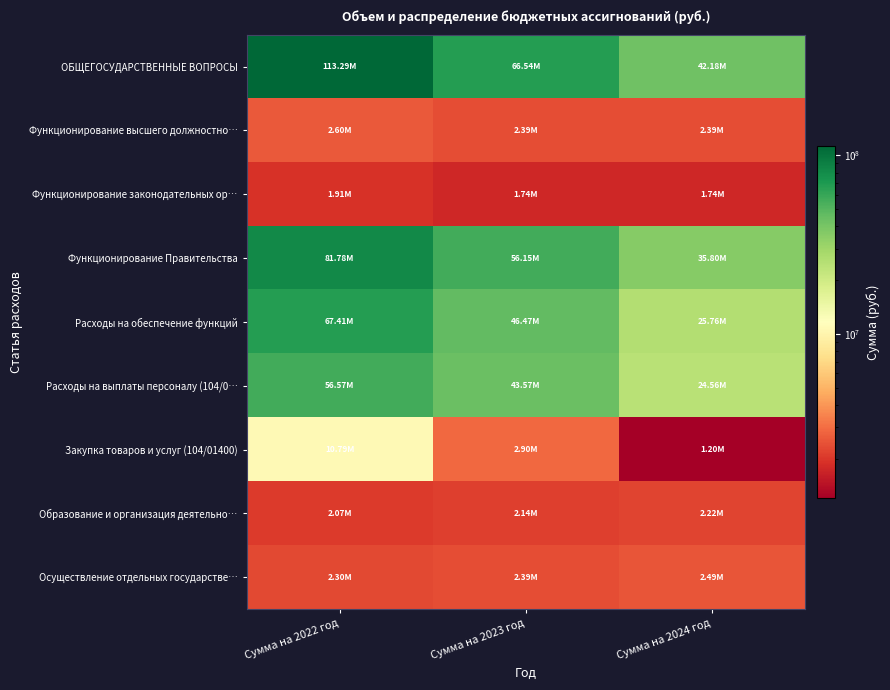

What is the difference between the highest and lowest values at Сумма на 2023 год?

64793644.2